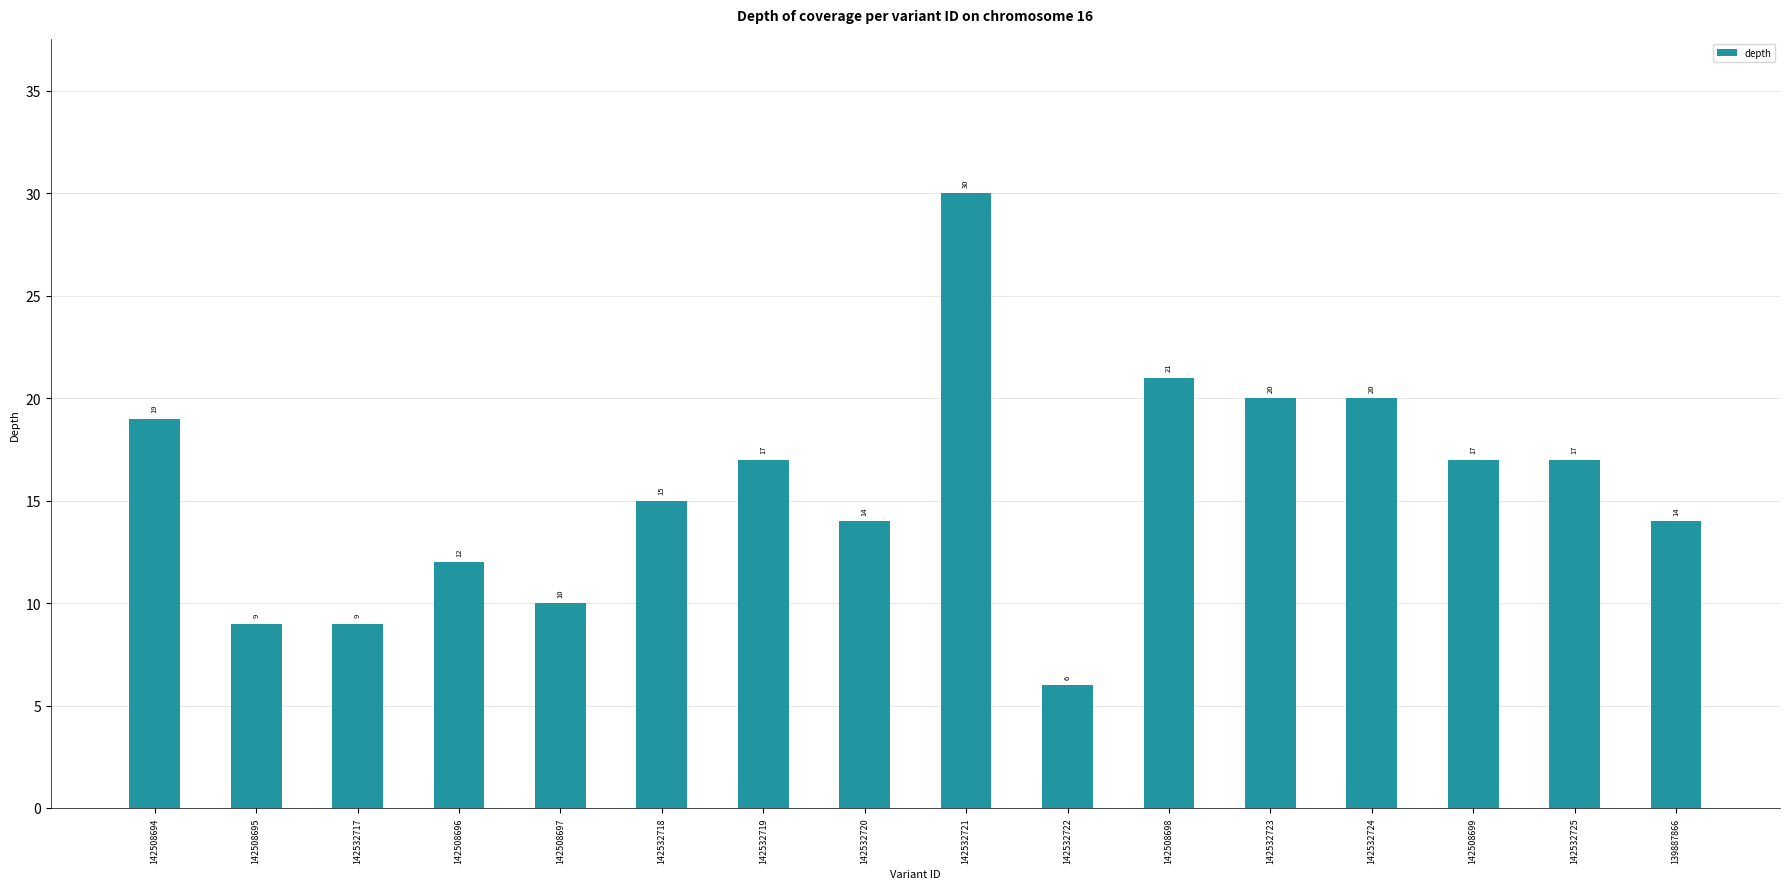

How many values are below 17?

8